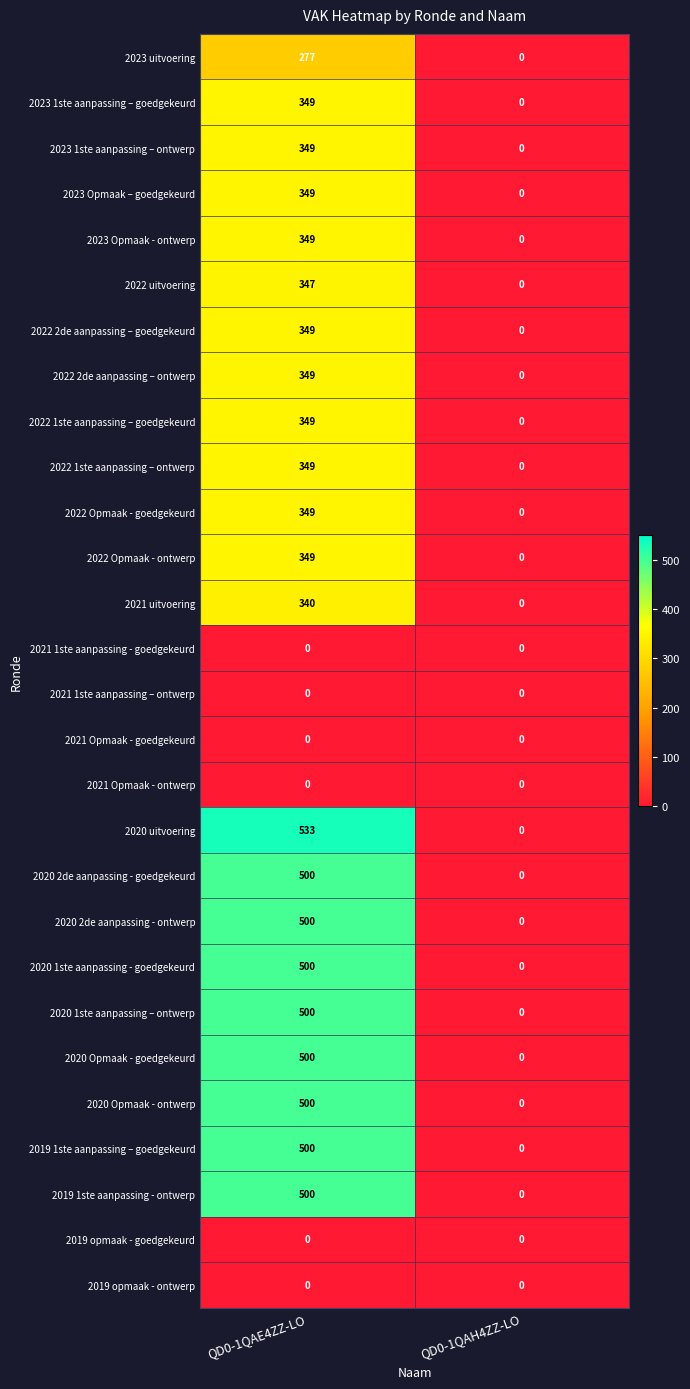

Which series has the widest spread of values?

2020 uitvoering